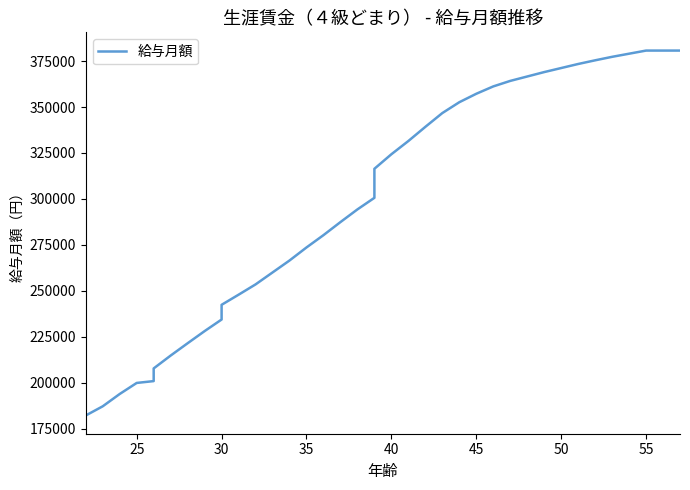

Reading left to right, what are all the values shown in this chart?

182200	187200	193900	199900	200900	207800	214800	221500	228100	234400	242400	247900	253500	260000	266500	273600	280300	287400	294300	300600	316400	324300	331500	339200	346700	352600	357200	361200	364200	366600	369000	371200	373400	375400	377300	379000	380700	380700	380700